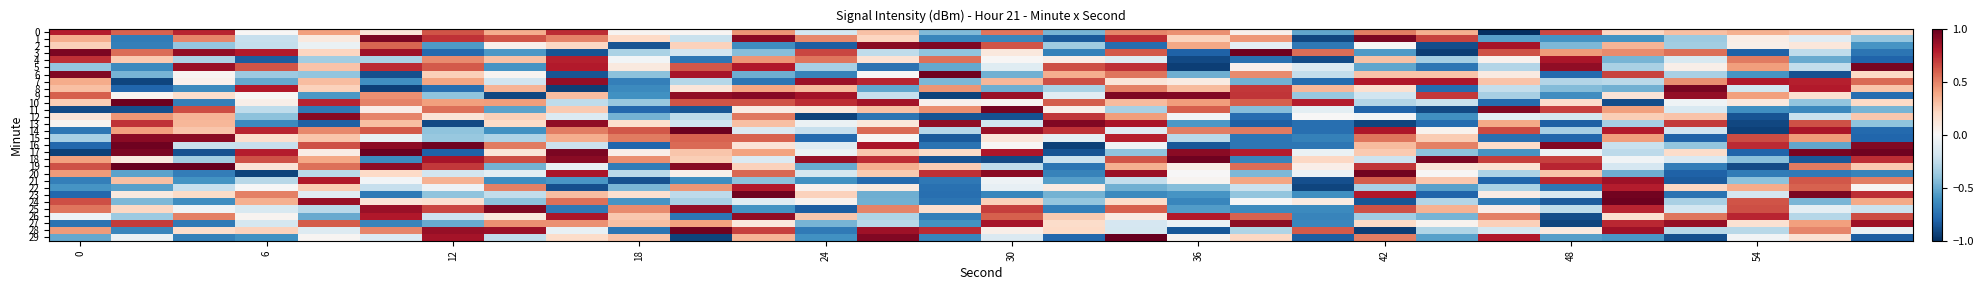

How many series are shown in this chart?

30